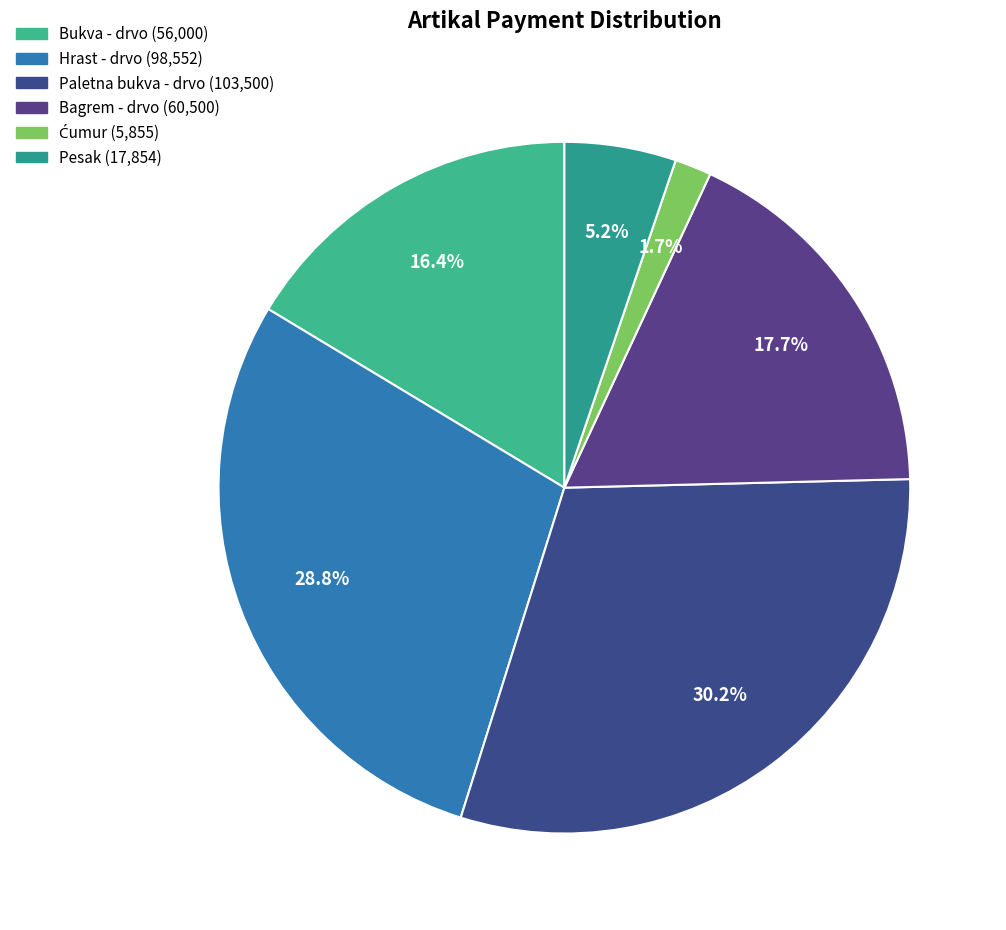

To the nearest percent, what is the average slice percentage?

17%